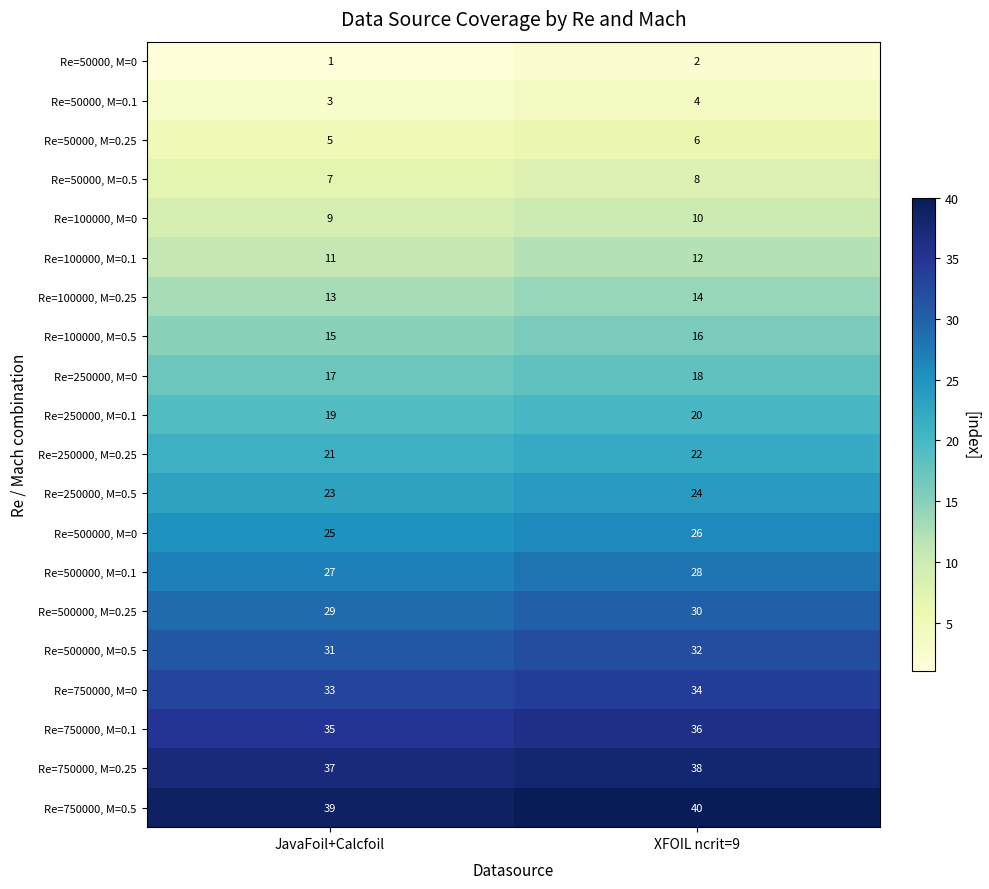

How many categories are shown in the chart?

2